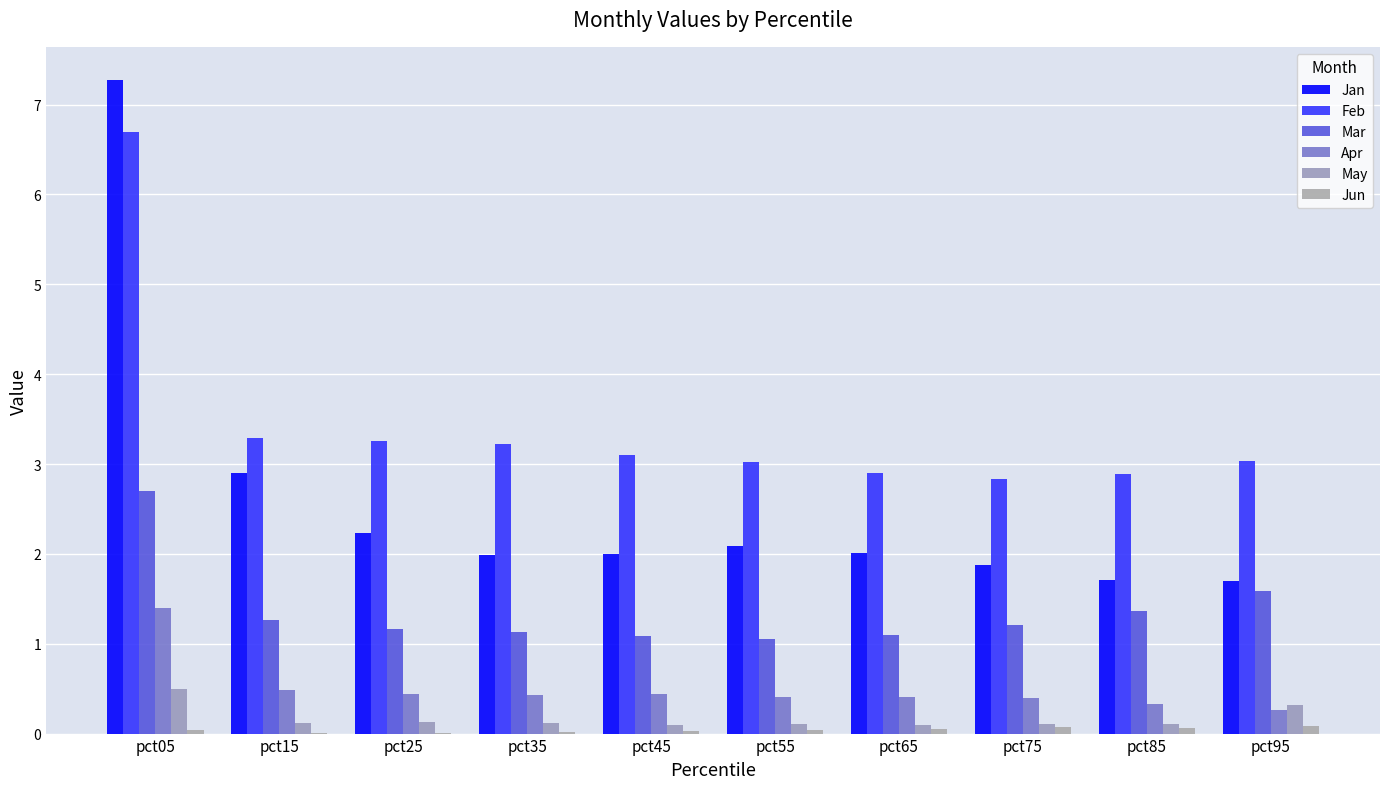

Between pct05 and pct85, which series saw the biggest shift?

Jan